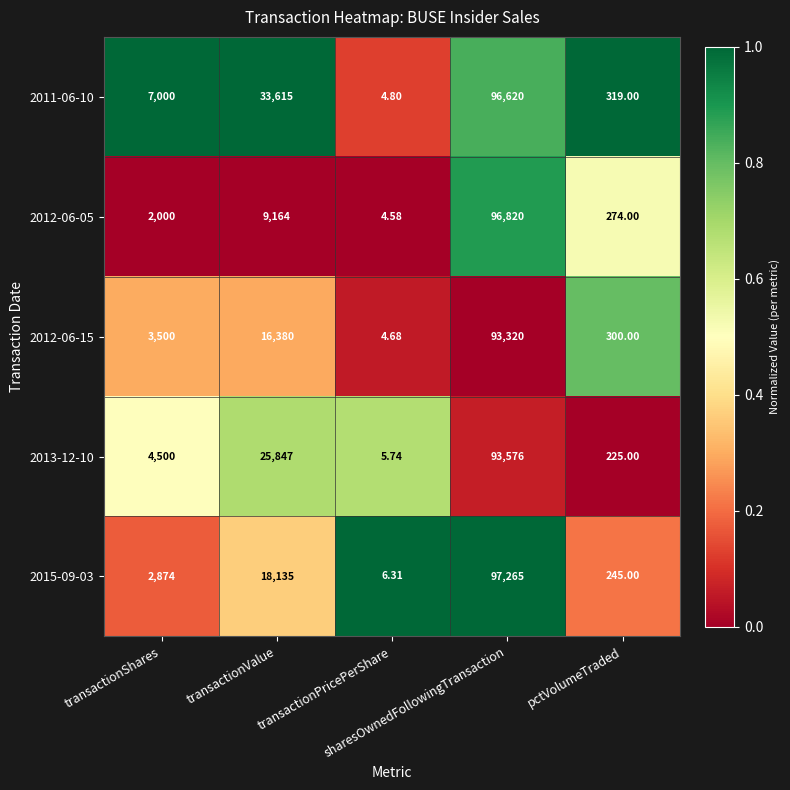

Count the number of data series in this chart.

5